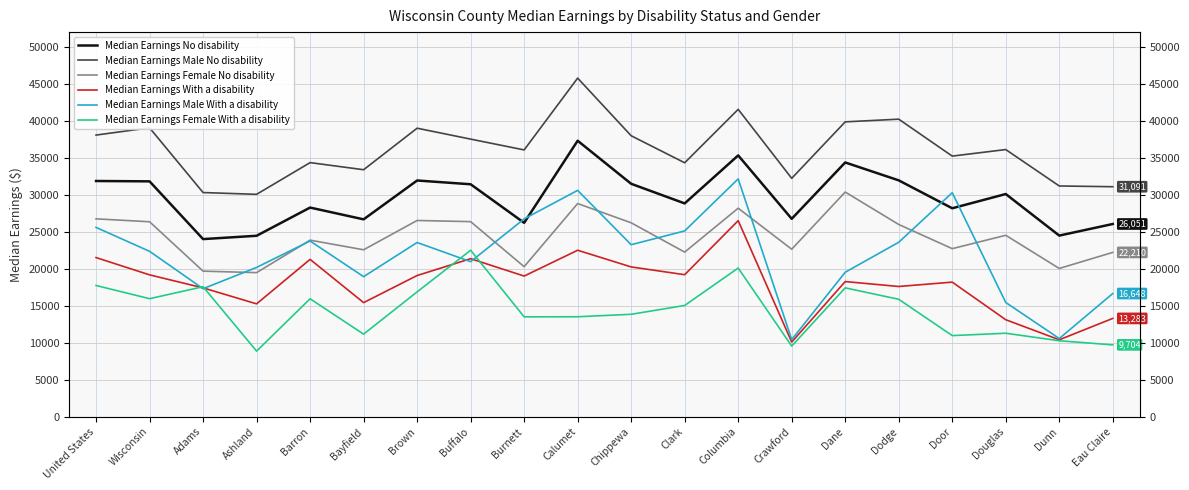

Reading left to right, extract all data points from this chart.

Median Earnings No disability: United States=31865	Wisconsin=31818	Adams=24009	Ashland=24458	Barron=28272	Bayfield=26678	Brown=31934	Buffalo=31423	Burnett=26211	Calumet=37312	Chippewa=31487	Clark=28835	Columbia=35326	Crawford=26751	Dane=34373	Dodge=31952	Door=28177	Douglas=30103	Dunn=24483	Eau Claire=26051
Median Earnings Male No disability: United States=38077	Wisconsin=39056	Adams=30304	Ashland=30062	Barron=34351	Bayfield=33390	Brown=39006	Buffalo=37529	Burnett=36068	Calumet=45779	Chippewa=37983	Clark=34328	Columbia=41557	Crawford=32227	Dane=39863	Dodge=40227	Door=35232	Douglas=36118	Dunn=31192	Eau Claire=31091
Median Earnings Female No disability: United States=26747	Wisconsin=26353	Adams=19674	Ashland=19473	Barron=23865	Bayfield=22564	Brown=26526	Buffalo=26369	Burnett=20277	Calumet=28815	Chippewa=26212	Clark=22249	Columbia=28187	Crawford=22638	Dane=30372	Dodge=25985	Door=22716	Douglas=24523	Dunn=20038	Eau Claire=22210
Median Earnings With a disability: United States=21509	Wisconsin=19172	Adams=17411	Ashland=15250	Barron=21266	Bayfield=15417	Brown=19082	Buffalo=21359	Burnett=19009	Calumet=22500	Chippewa=20245	Clark=19194	Columbia=26502	Crawford=10086	Dane=18264	Dodge=17599	Door=18190	Douglas=13104	Dunn=10392	Eau Claire=13283
Median Earnings Male With a disability: United States=25589	Wisconsin=22355	Adams=17300	Ashland=20179	Barron=23750	Bayfield=18929	Brown=23547	Buffalo=20956	Burnett=26739	Calumet=30599	Chippewa=23250	Clark=25114	Columbia=32150	Crawford=10417	Dane=19524	Dodge=23580	Door=30284	Douglas=15439	Dunn=10559	Eau Claire=16648
Median Earnings Female With a disability: United States=17735	Wisconsin=15950	Adams=17566	Ashland=8859	Barron=15938	Bayfield=11154	Brown=16870	Buffalo=22500	Burnett=13493	Calumet=13507	Chippewa=13839	Clark=15034	Columbia=20093	Crawford=9542	Dane=17413	Dodge=15868	Door=10958	Douglas=11277	Dunn=10260	Eau Claire=9704